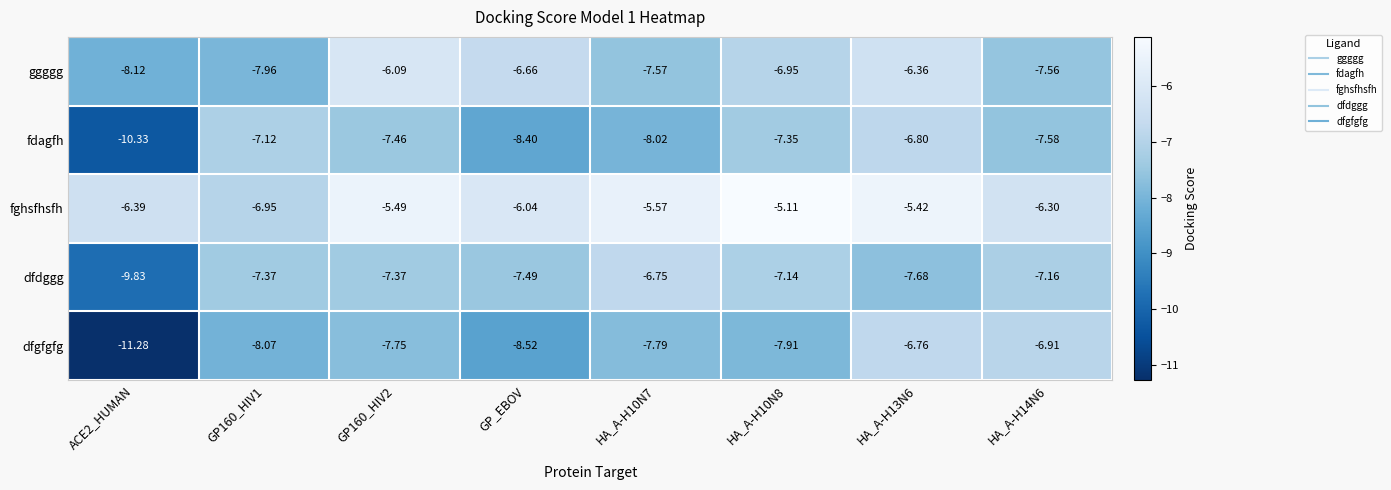

Which series has the largest total across all categories?

fghsfhsfh